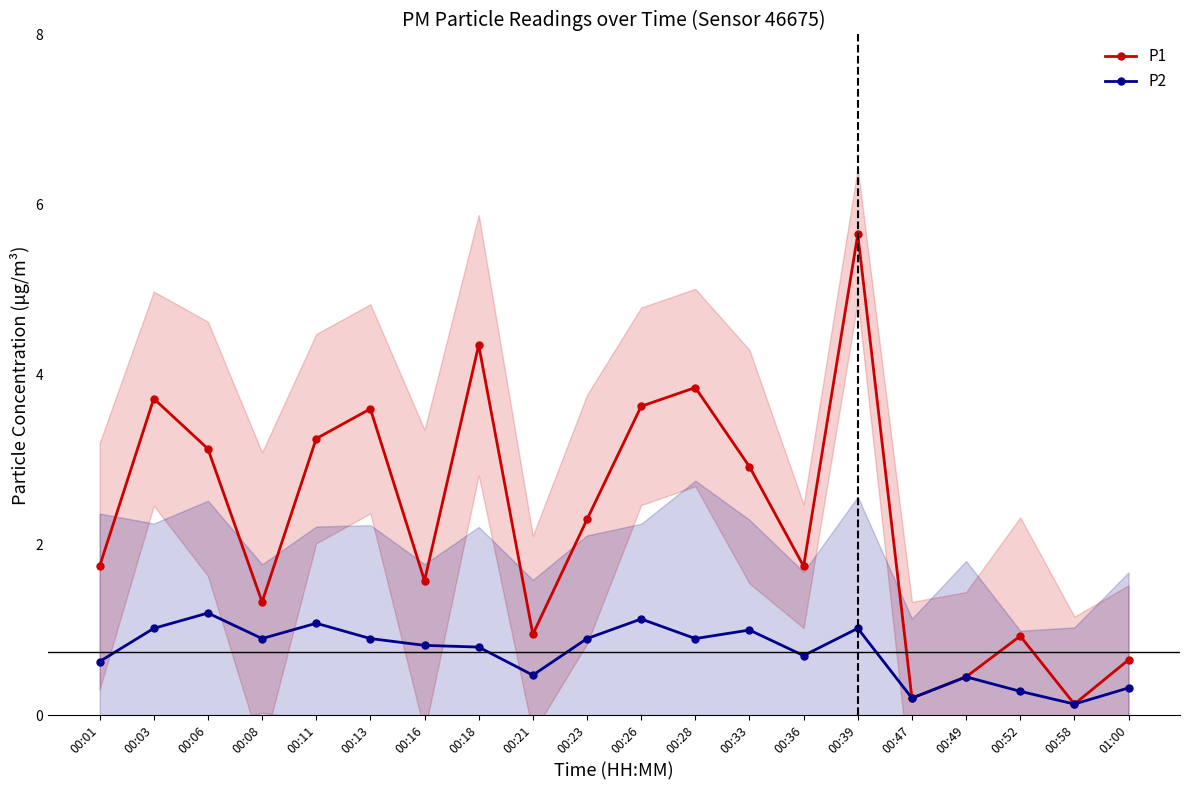

At which label does P2 reach its peak?

00:06